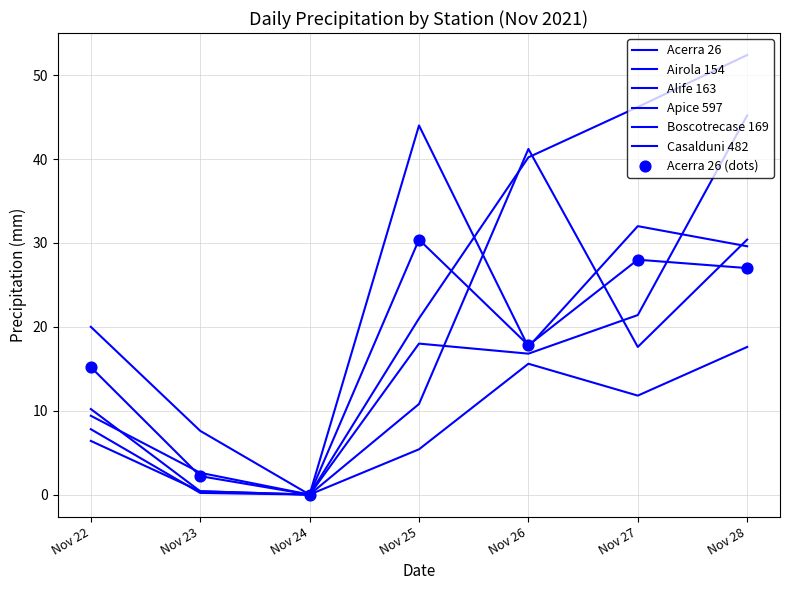

Which series has the largest total across all categories?

Airola 154